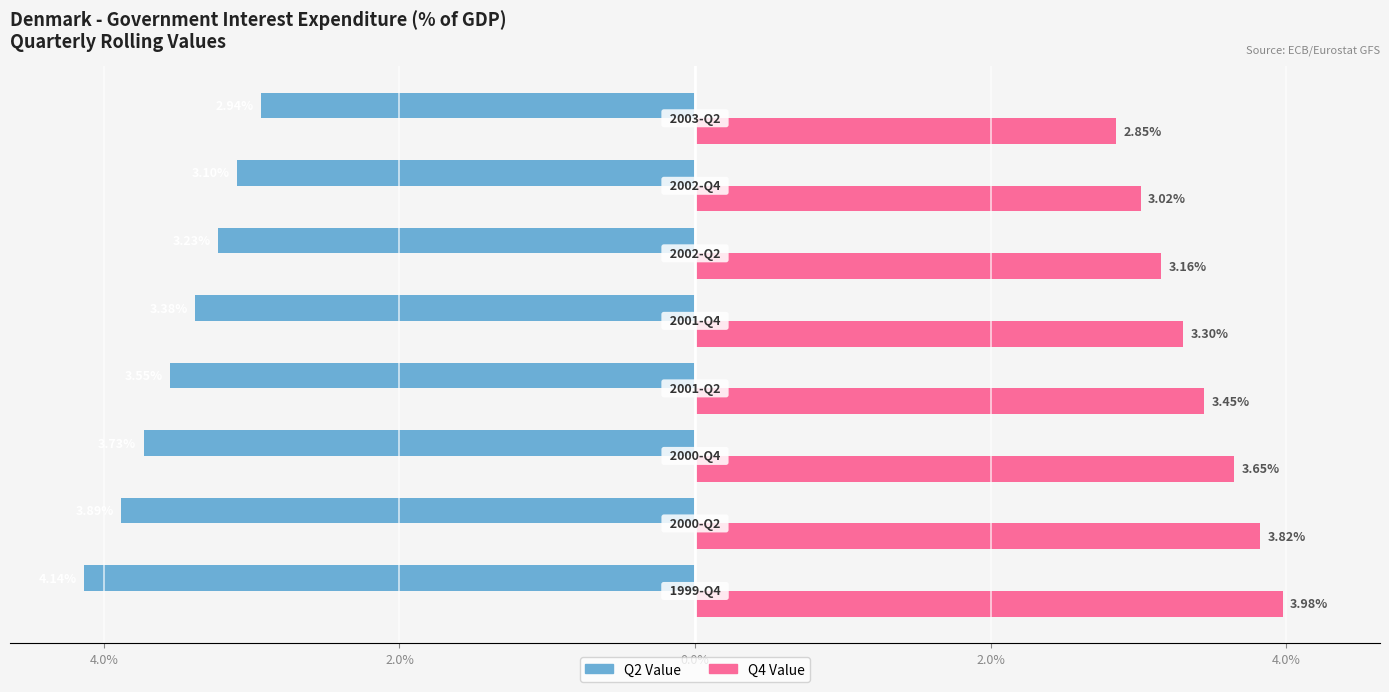

What are all the series names shown in the legend?

Q2 Value, Q4 Value